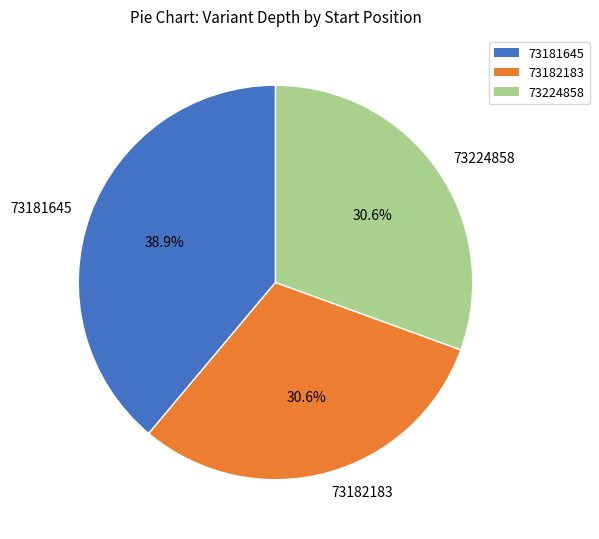

To the nearest percent, what portion does 73181645 represent?

39%